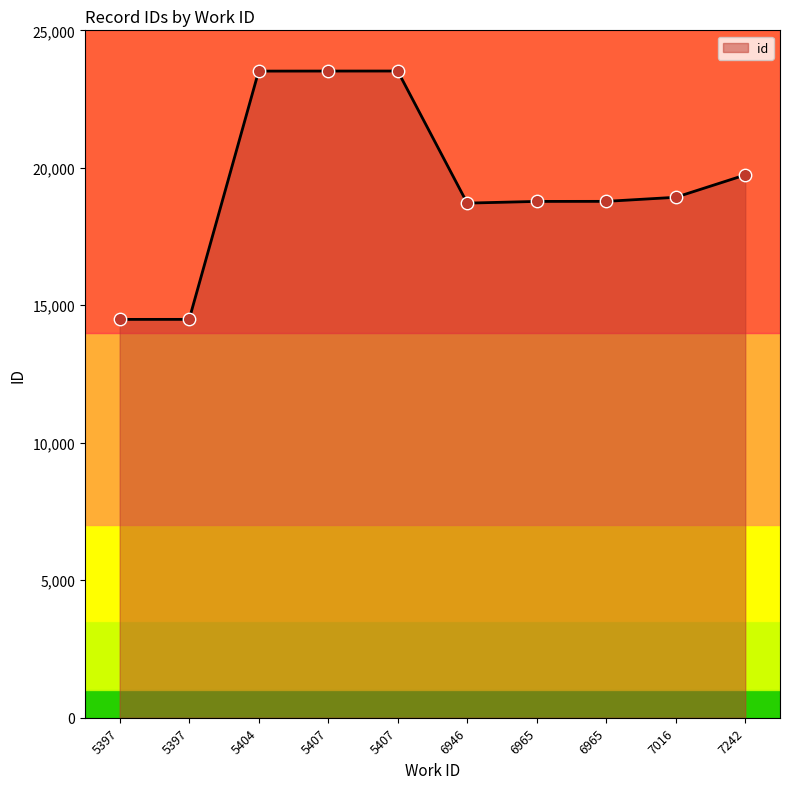

Does the chart have visible grid lines?

No